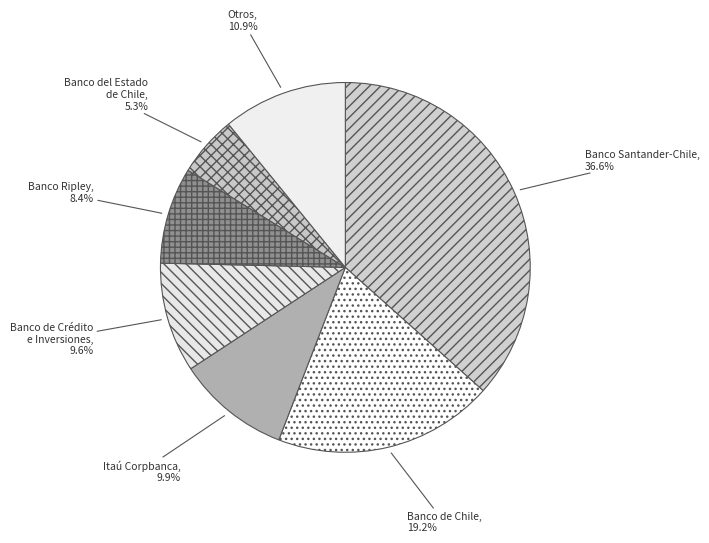

Is the sum of Banco de Chile and Itaú Corpbanca greater than half?

No